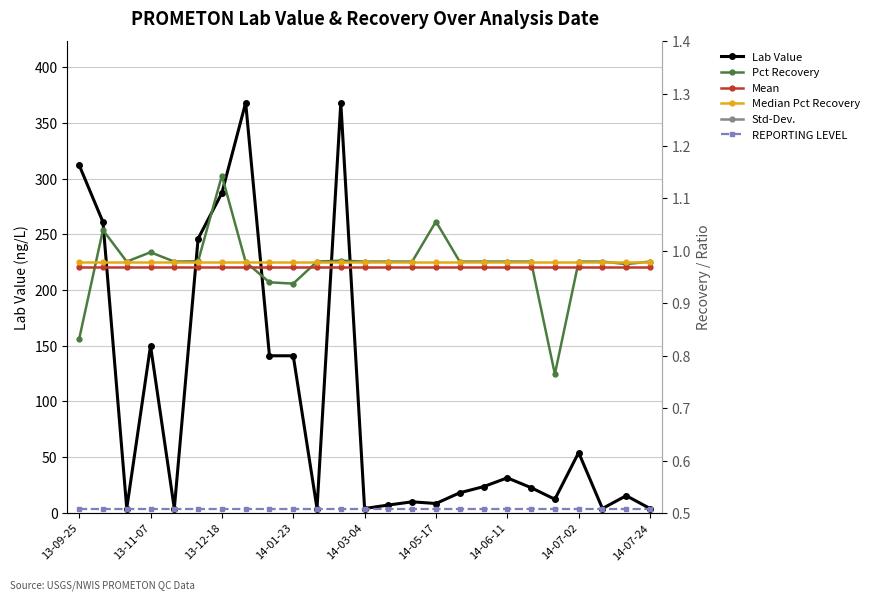

Where is Std-Dev. nearest to the value 0?

13-09-25